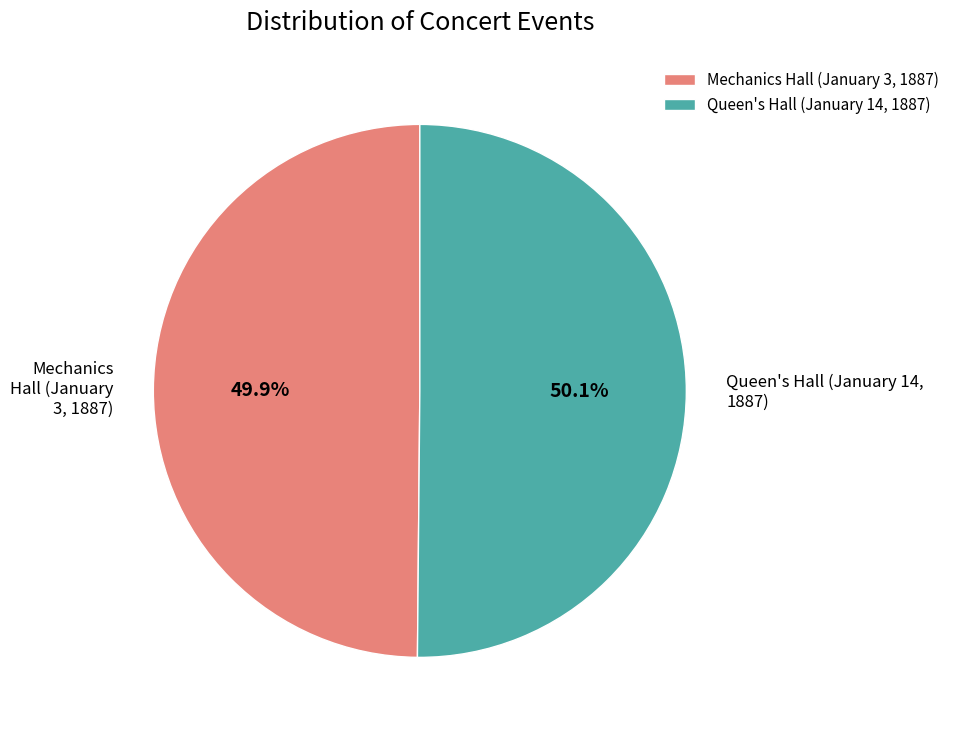

What percentage is NOT represented by Mechanics Hall (January 3, 1887)?

50.1%